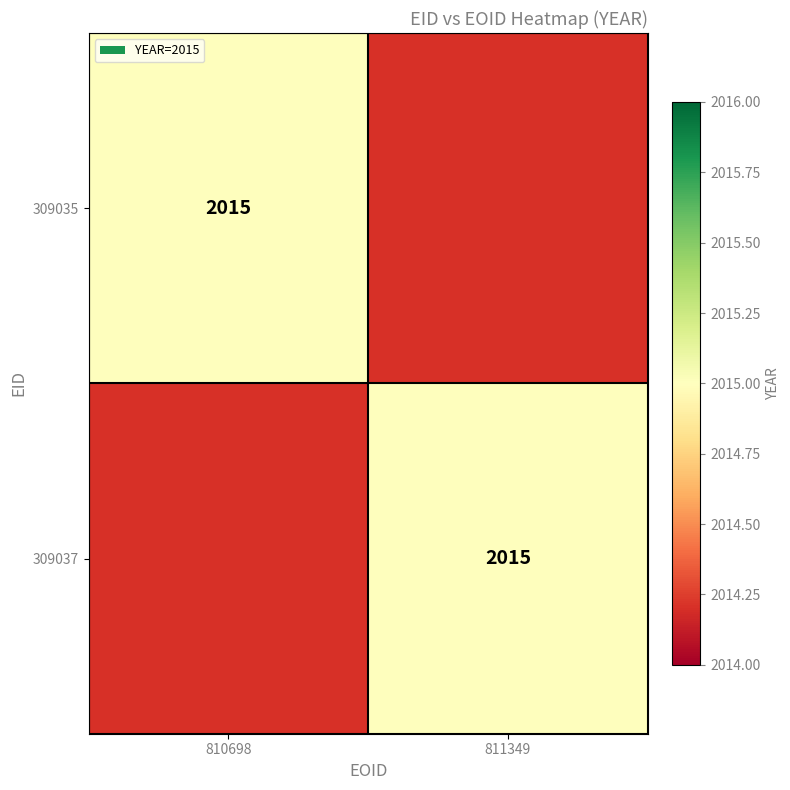

Reading right to left, transcribe all the data shown in this chart.

309035: 1=0	0=2015
309037: 1=0	0=2015